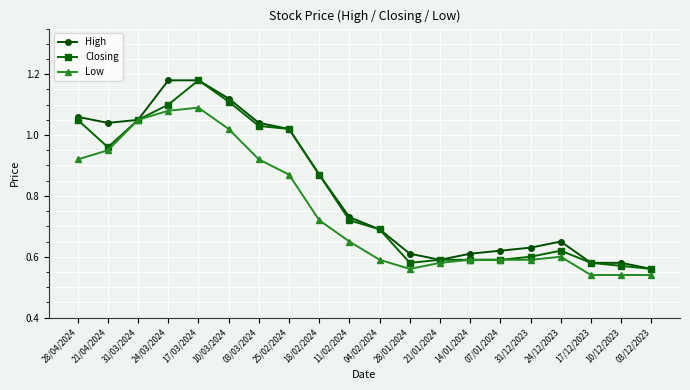

At how many categories does at least one series exceed 0?

20